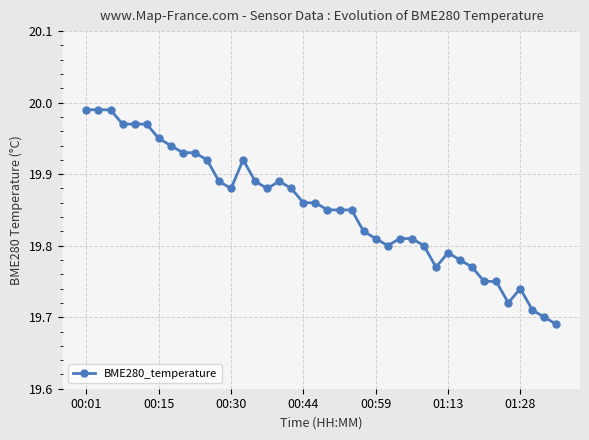

True or false: the data has more than 2 interior local peaks.

True